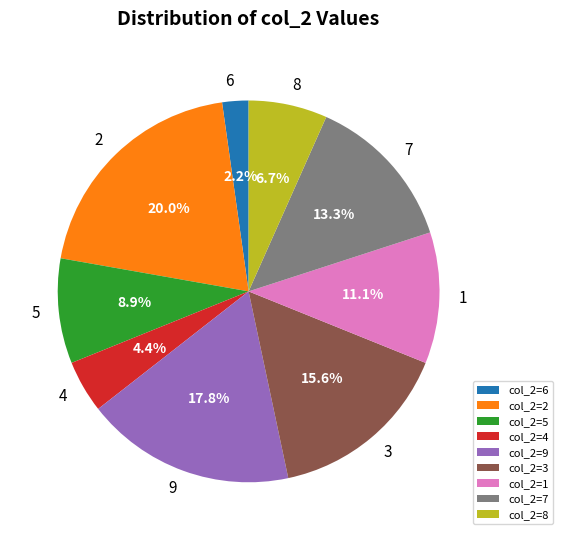

Is the sum of 2 and 6 greater than half?

No